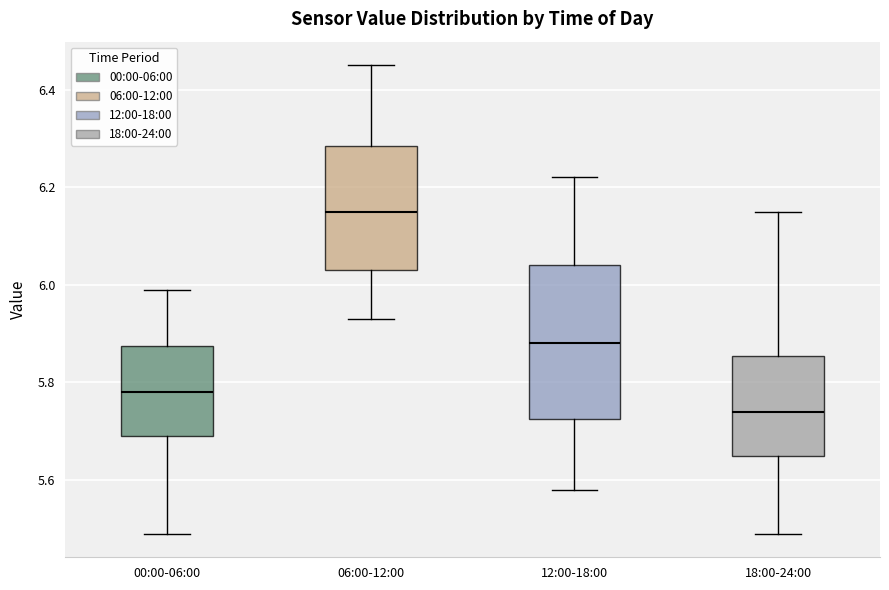

Reading left to right, read every box against the y-axis: the position of its median line, the range the box covers, and the ends of its whiskers. The values are not printed on the chart, so give them approximately, as read against the axis.

00:00-06:00: median 5.78, box 5.70 to 5.88, whiskers 5.50 to 6.00
06:00-12:00: median 6.16, box 6.04 to 6.28, whiskers 5.94 to 6.46
12:00-18:00: median 5.88, box 5.72 to 6.04, whiskers 5.58 to 6.22
18:00-24:00: median 5.74, box 5.66 to 5.86, whiskers 5.50 to 6.16